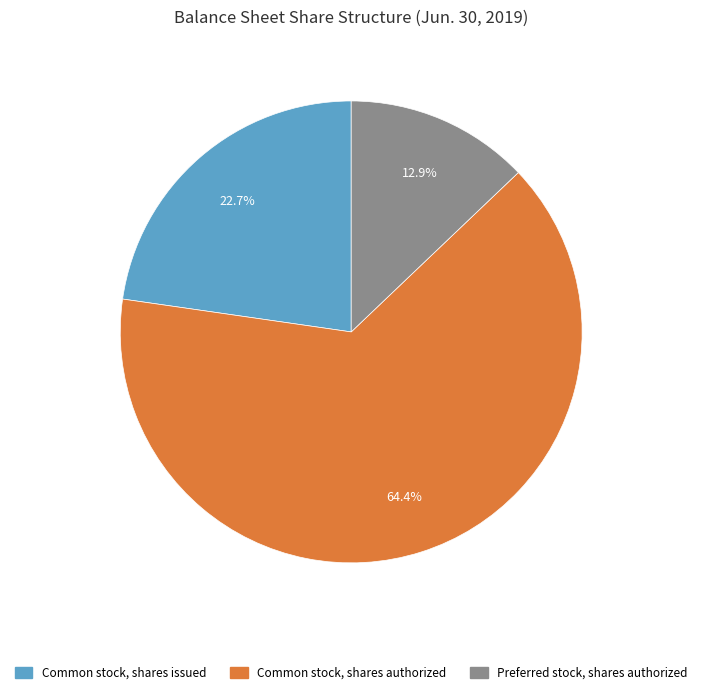

Which has a higher value, Common stock, shares issued or Common stock, shares authorized?

Common stock, shares authorized